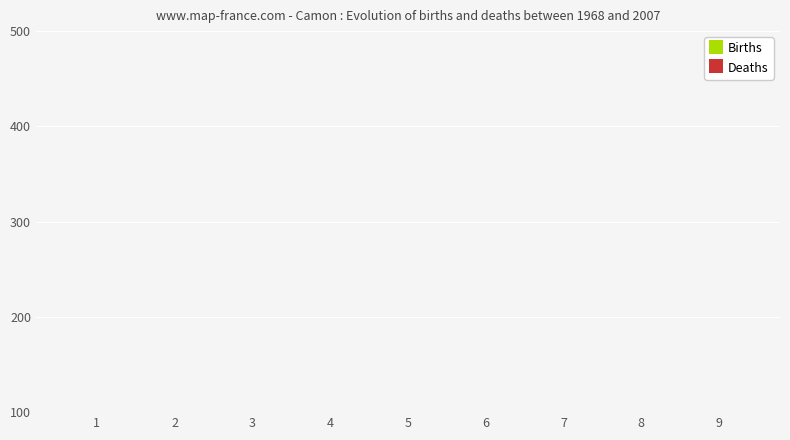

What is the sum of all Births values?

45